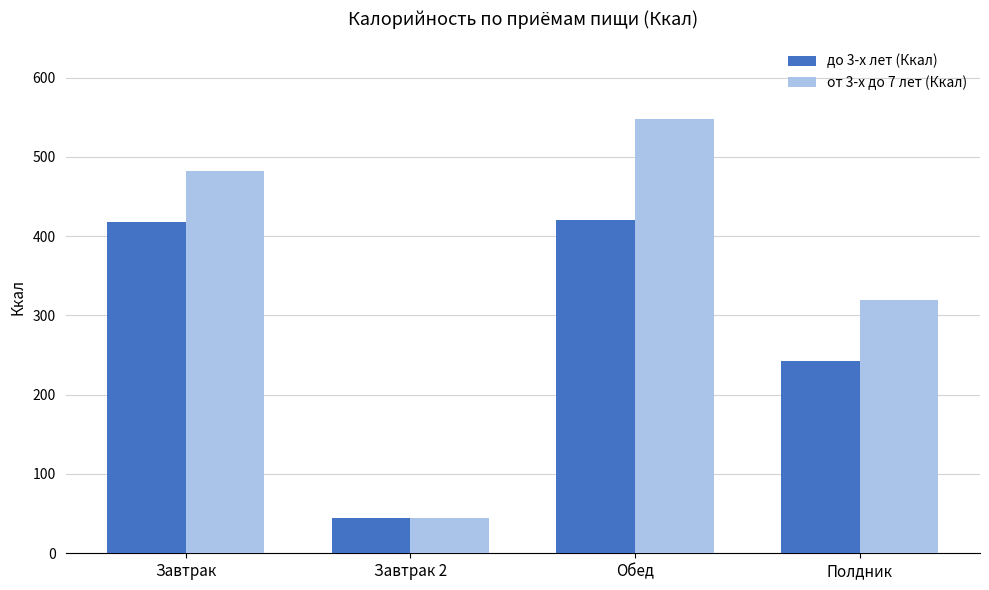

What is the difference between the highest and lowest values at Обед?

127.3